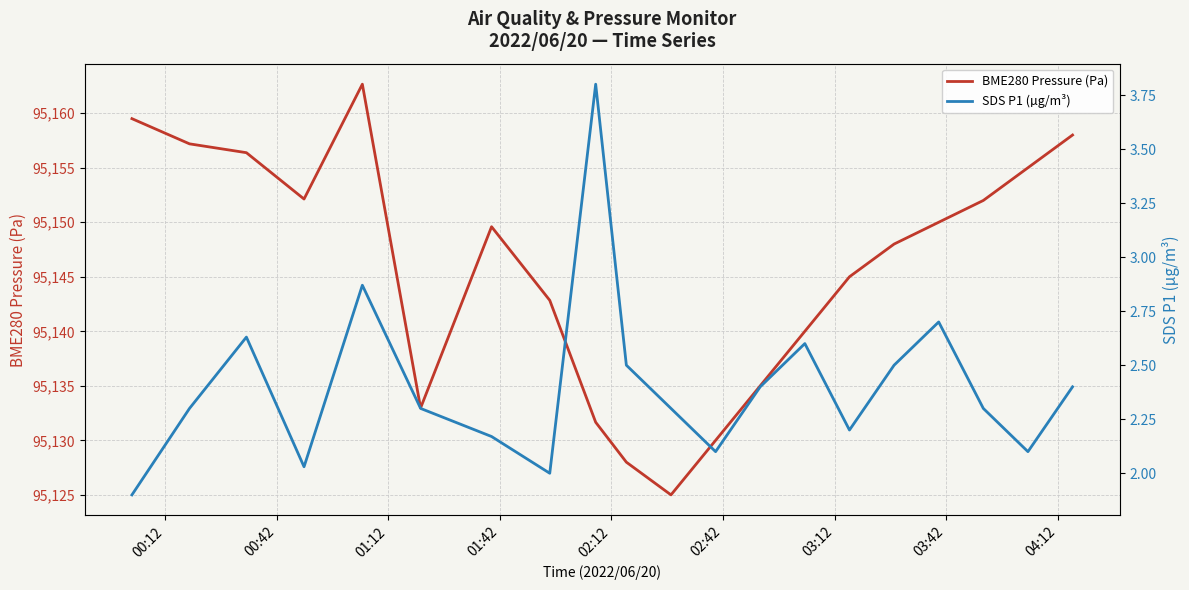

True or false: BME280 Pressure (Pa) and SDS P1 (µg/m³) intersect in this chart.

False